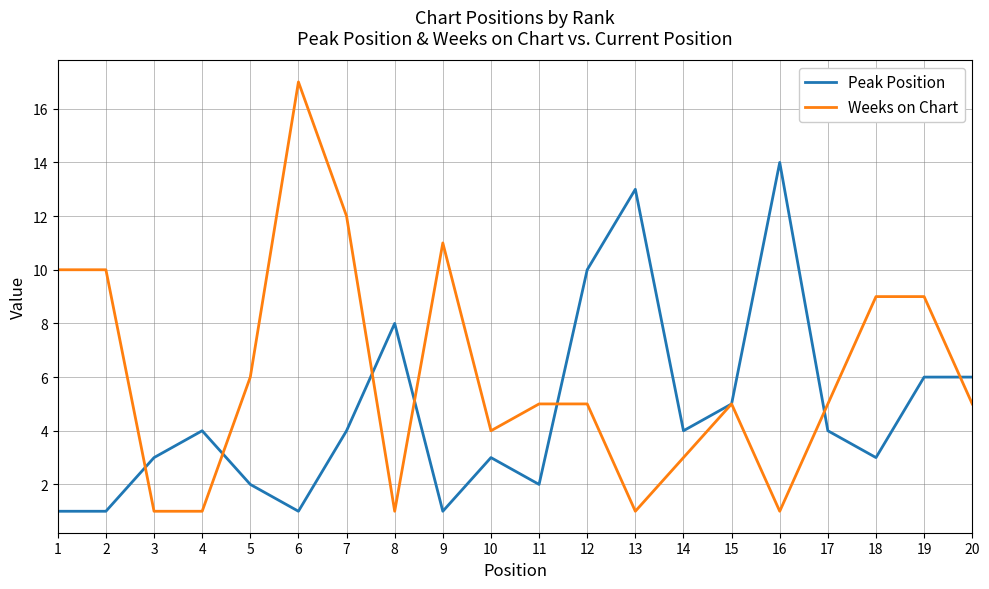

List the series in order of their overall mean, lowest first.

Peak Position, Weeks on Chart